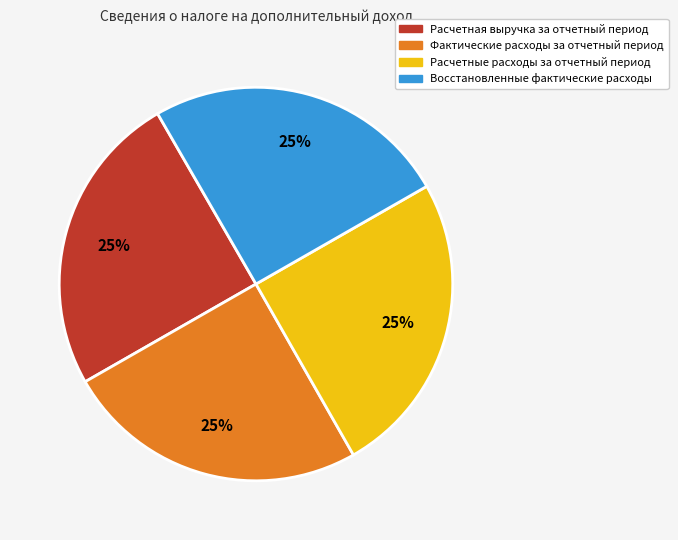

Does Восстановленные фактические расходы account for over 50% of the chart?

No